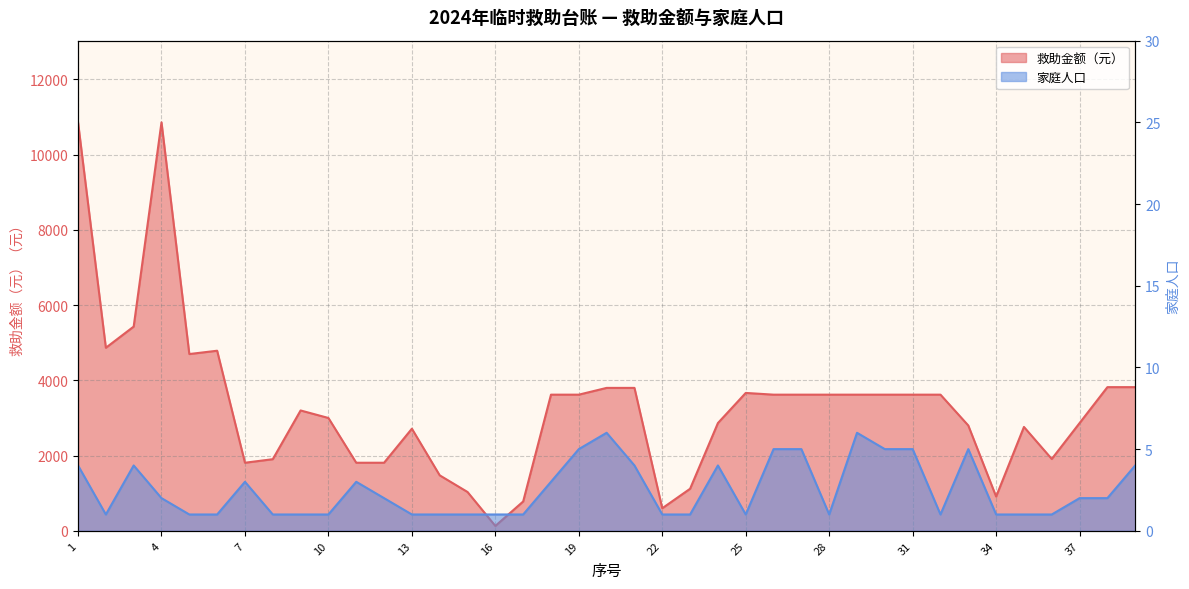

What is the difference between the second highest and minimum values in the 救助金额（元） series?

10730.2